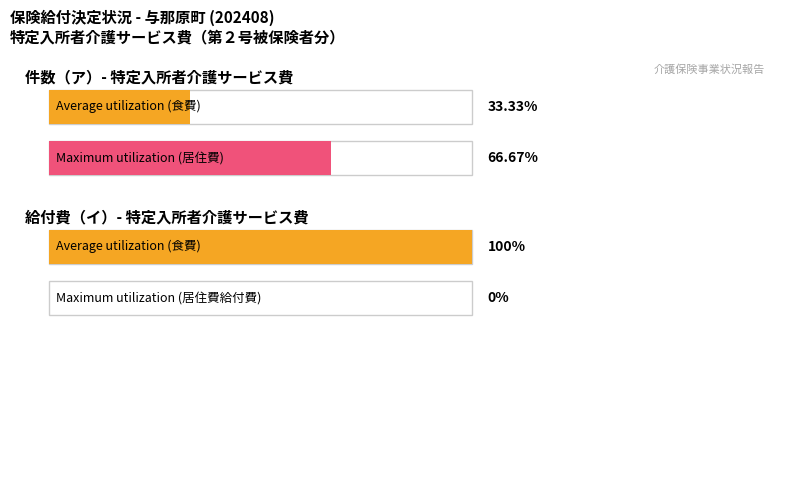

The value of 居住費_給付費 at 要介護5 is 0. True or false?

True